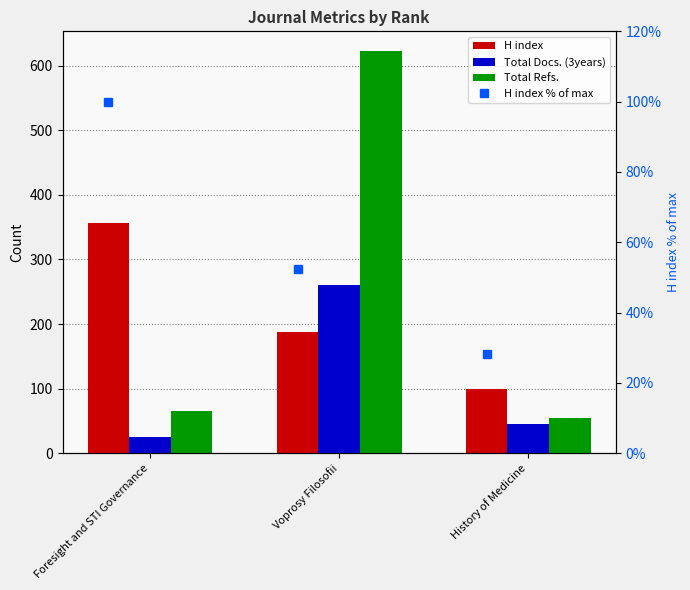

How many categories are shown in the chart?

3